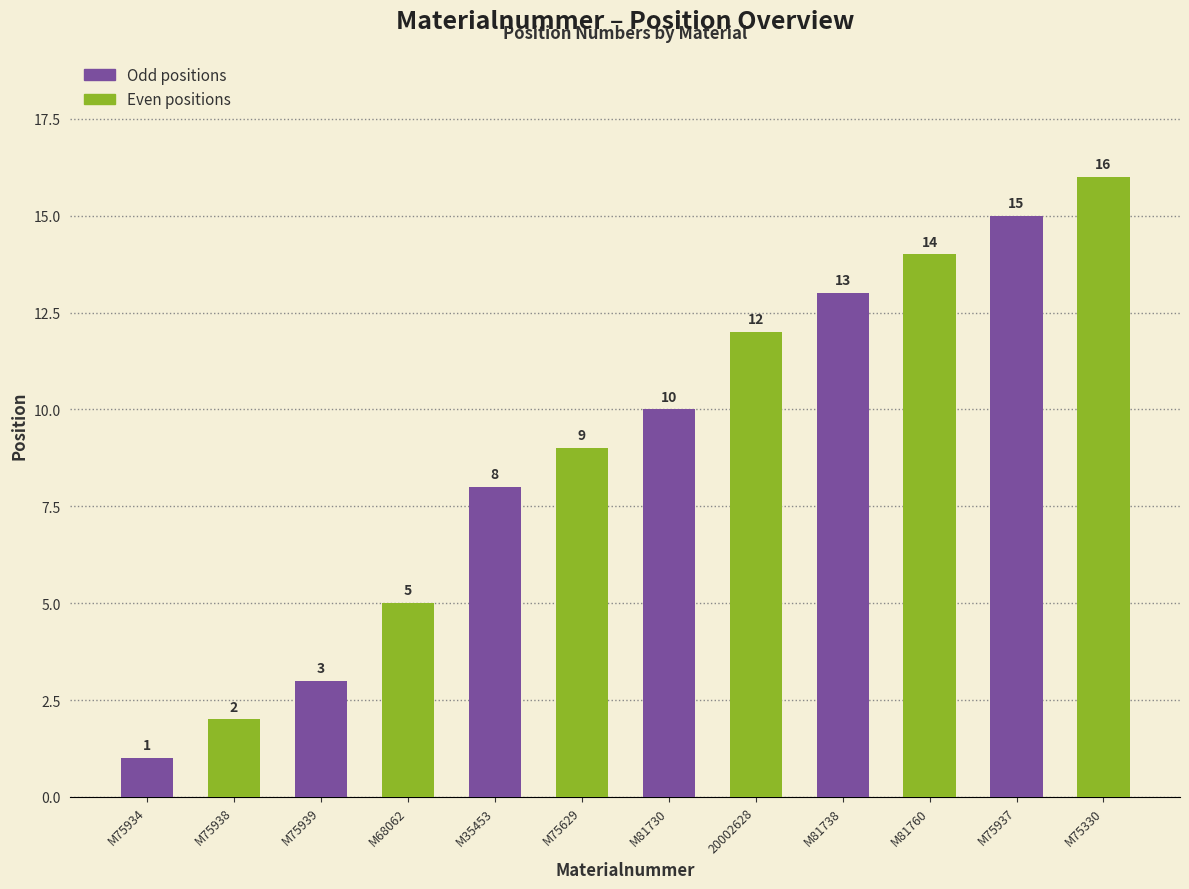

How many bars are there in total?

12